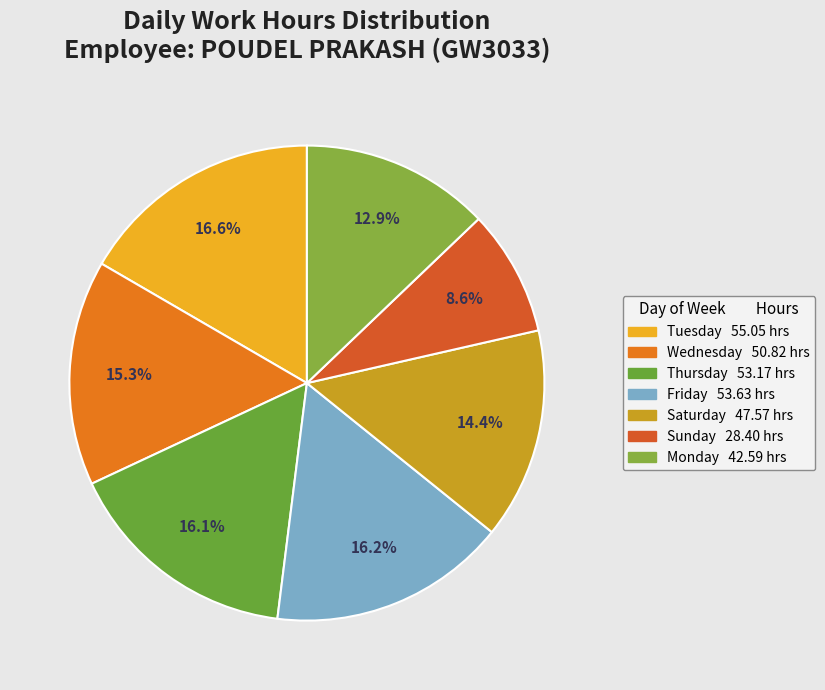

Which category has the biggest portion of the pie?

Tue(29)